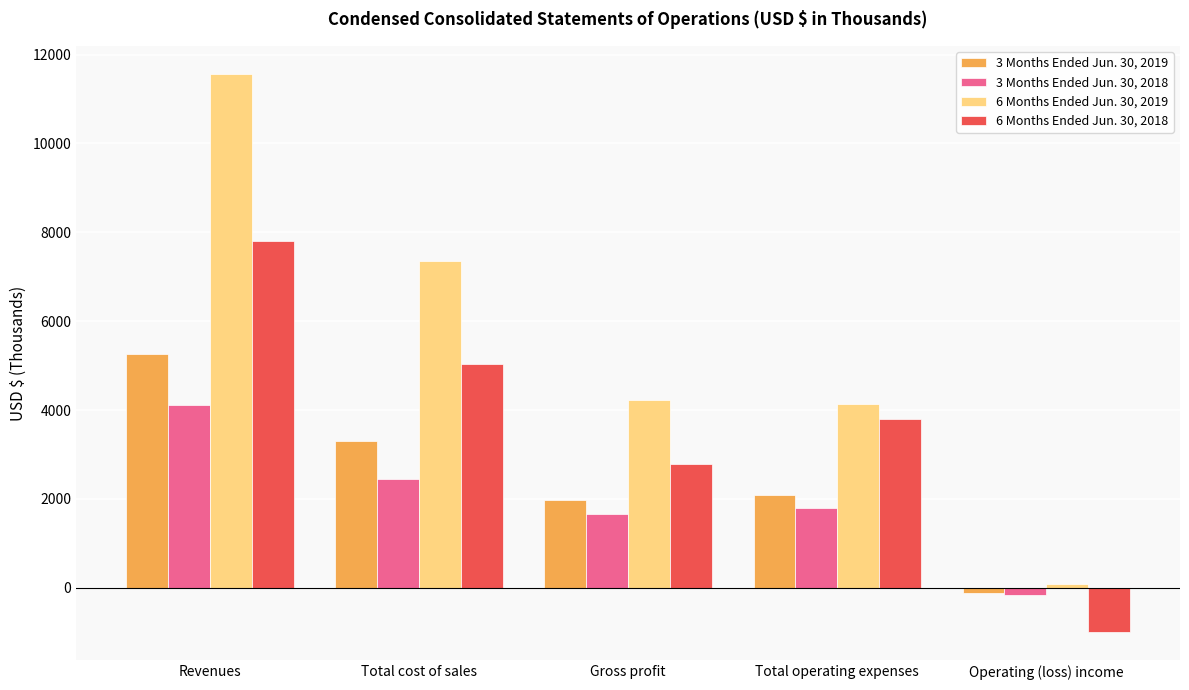

What is the difference between the second highest and second lowest values in the 6 Months Ended Jun. 30, 2018 series?

2240